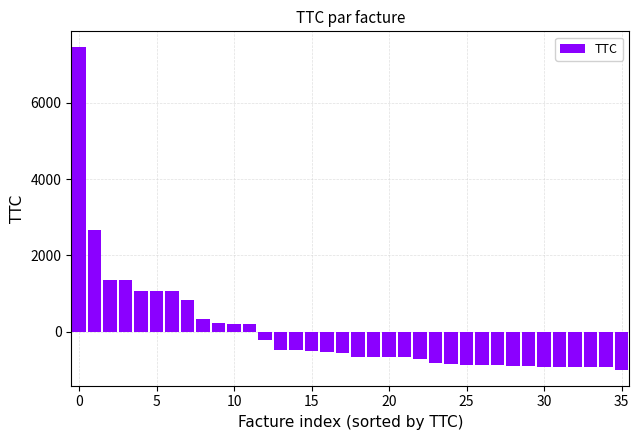

What is the value of the 11th bar from the left?

205.8